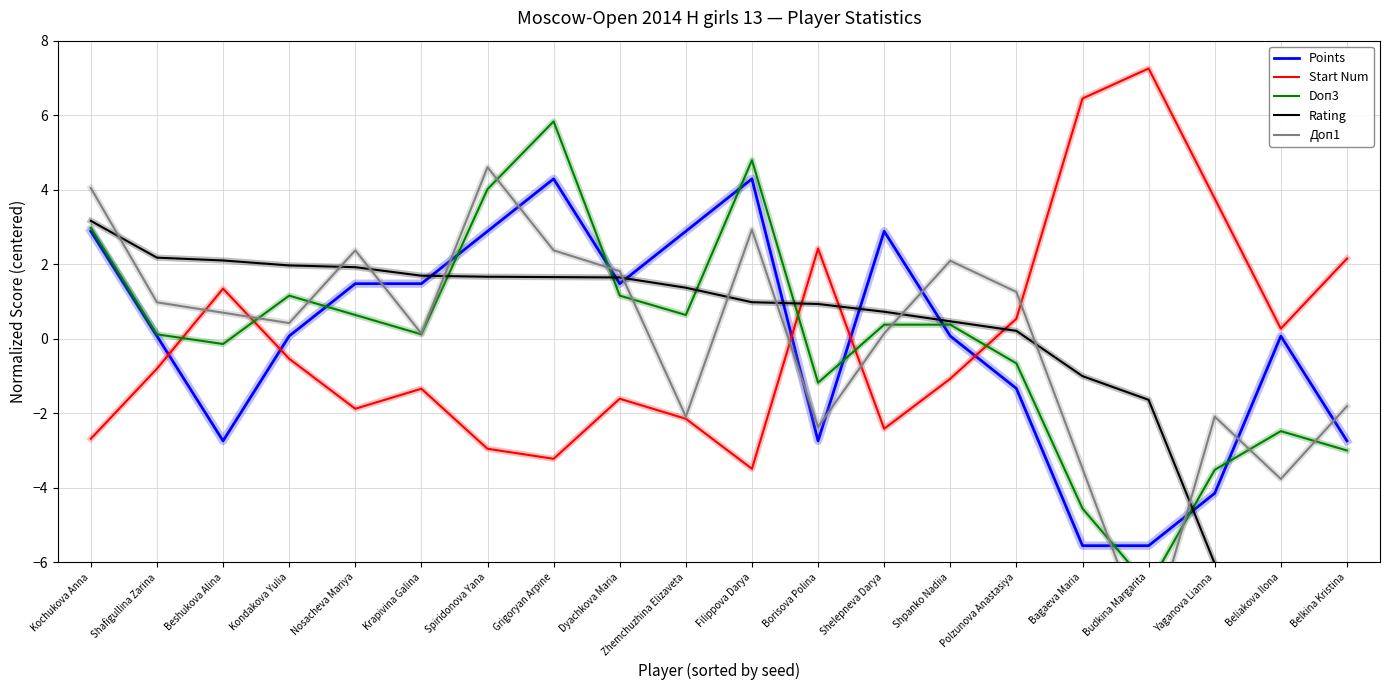

Between which two adjacent categories do Points and Доп1 first intersect?

Nosacheva Mariya and Krapivina Galina